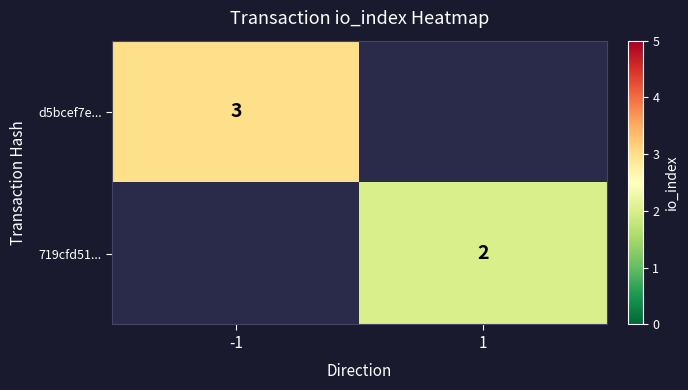

At how many categories does at least one series exceed 2?

1